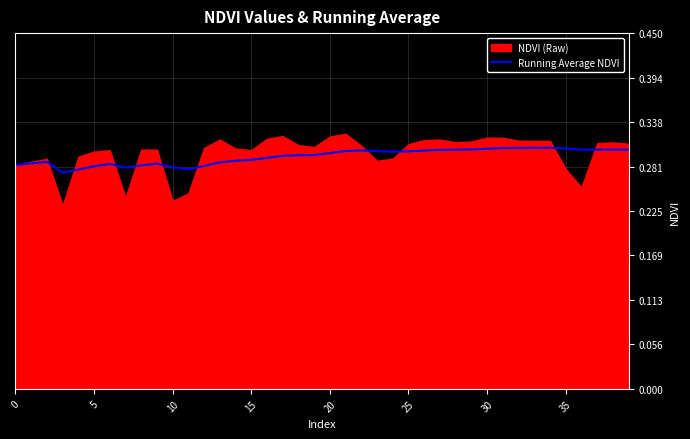

How many lines are shown in the chart?

1